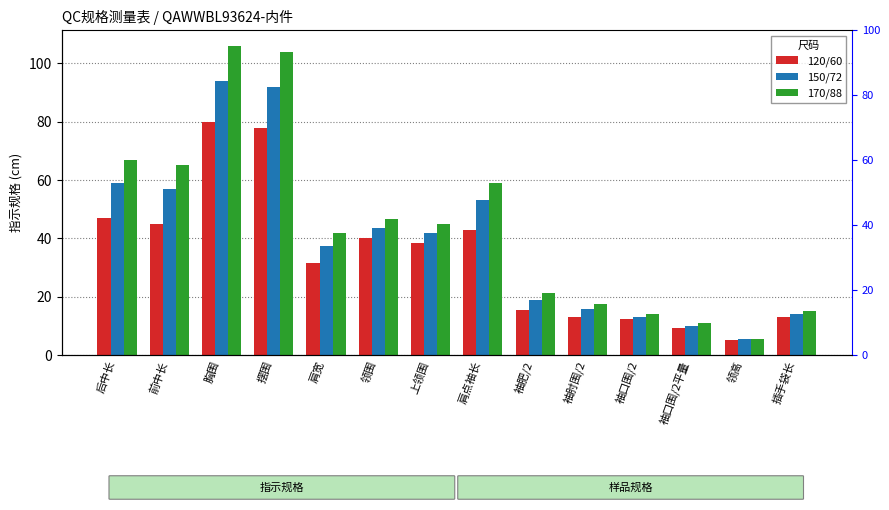

What position from the left is 前中长?

2